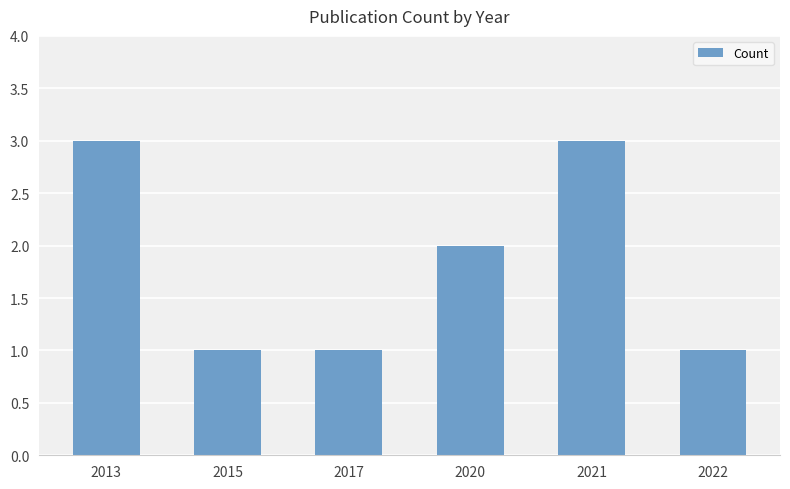

How many data points are less than 2?

3